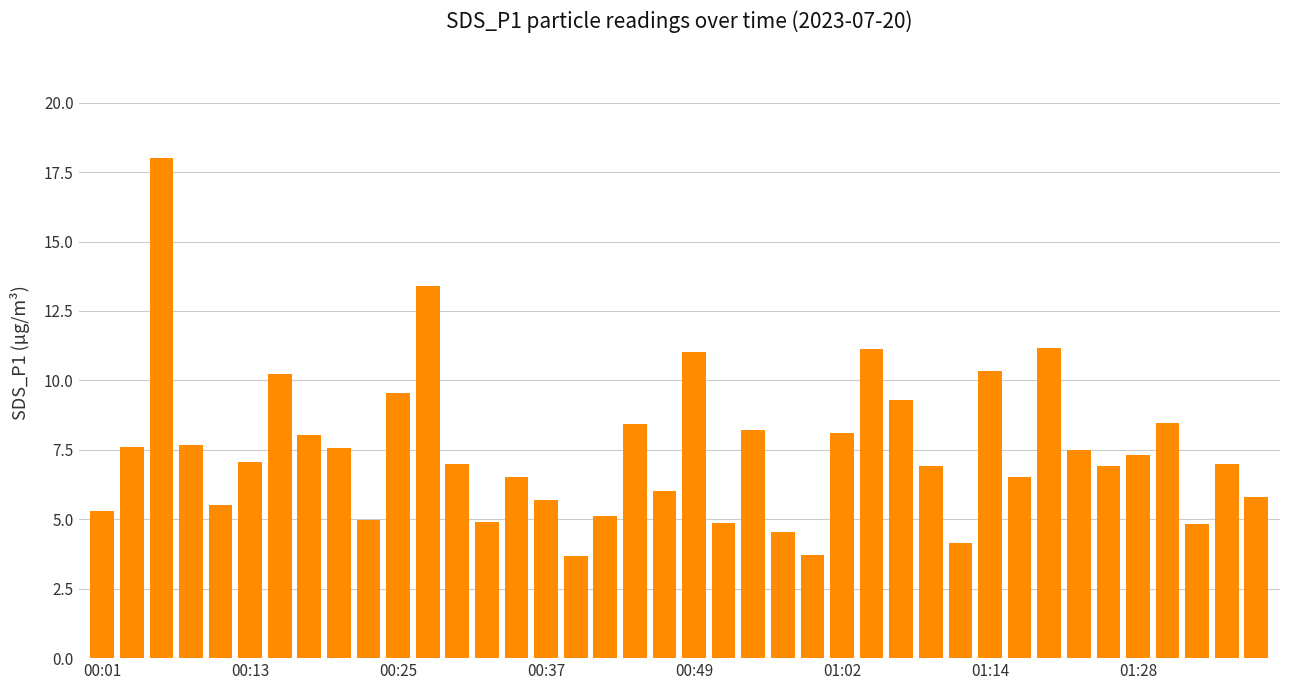

What is the smallest value displayed?

3.7